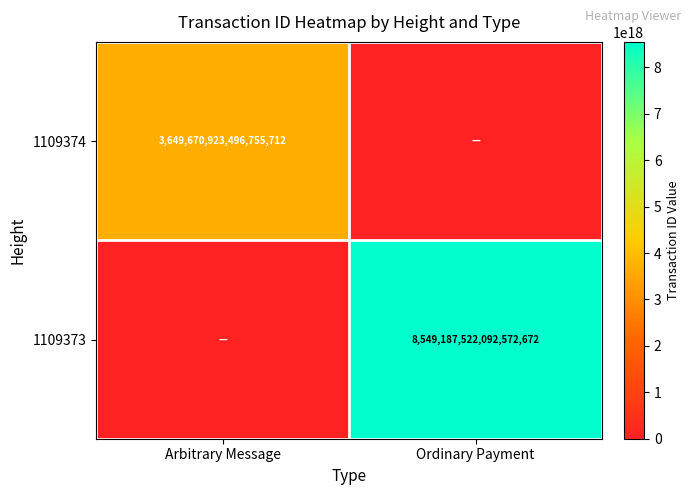

Is the value of 1109374 at Arbitrary Message greater than the value of 1109373 at Ordinary Payment?

No